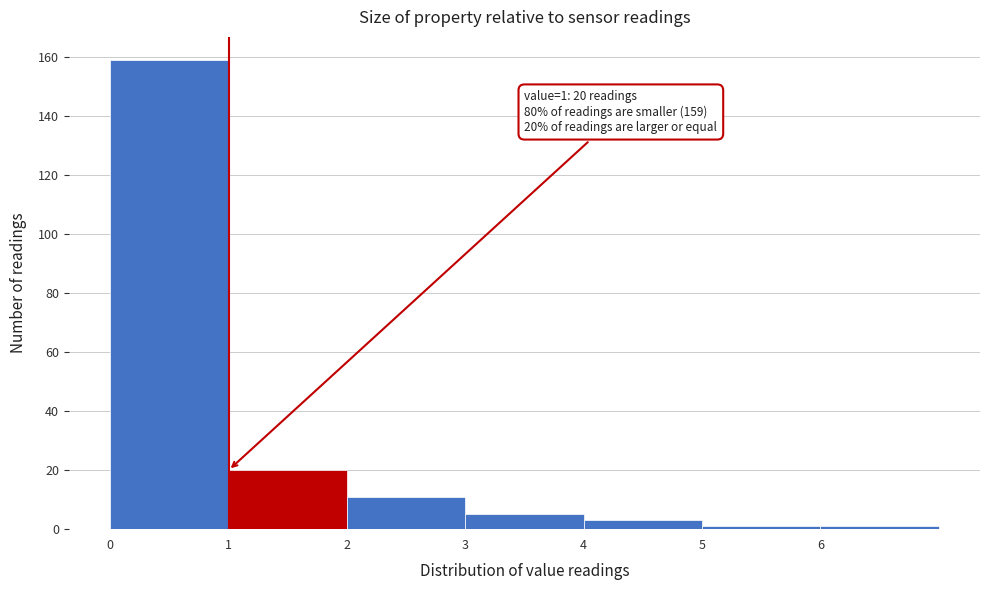

Which range on the x-axis has the tallest bar?

0 to 1